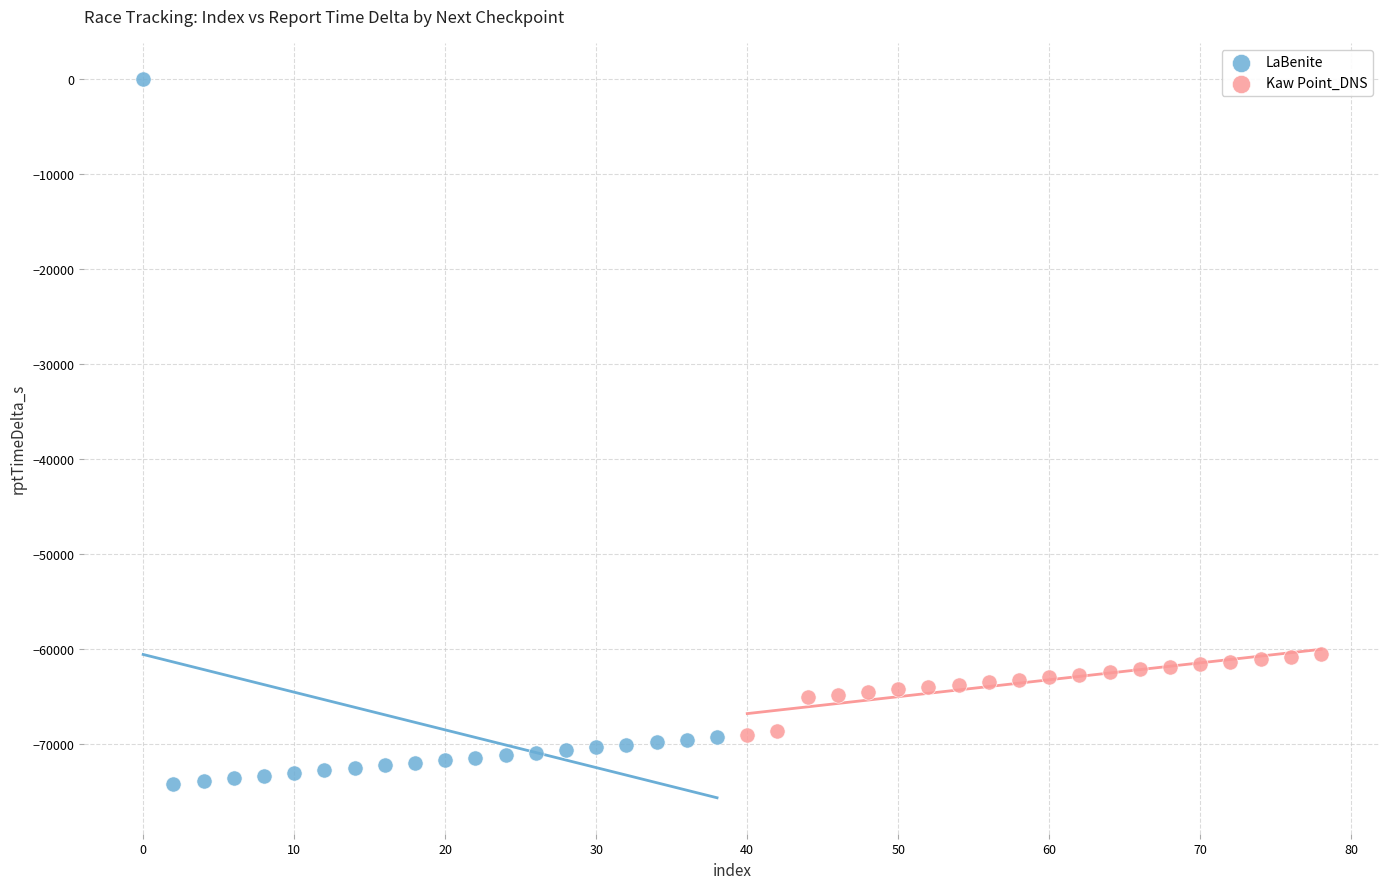

Which series reaches the maximum Y coordinate?

LaBenite